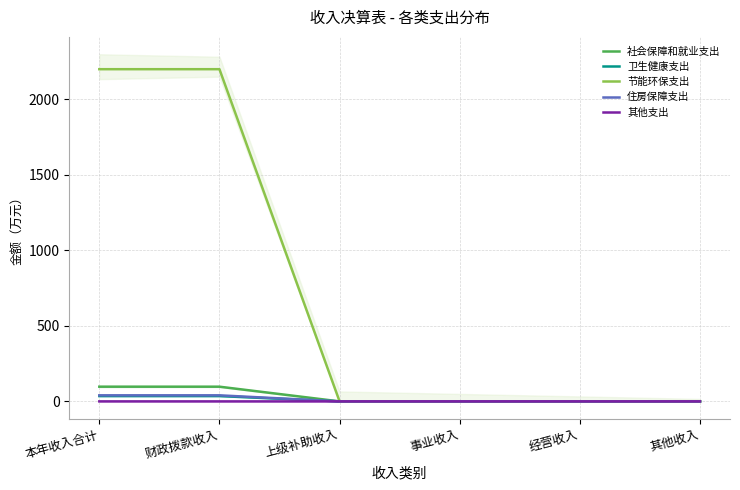

At which category is the sum across all series the highest?

本年收入合计